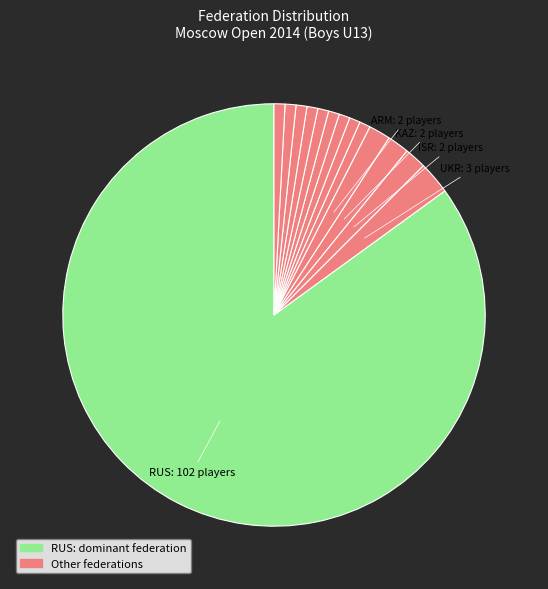

How many slices are in this pie chart?

14